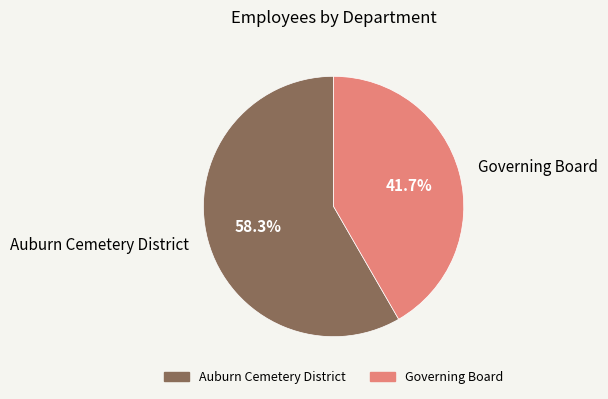

How many slices are in this pie chart?

2